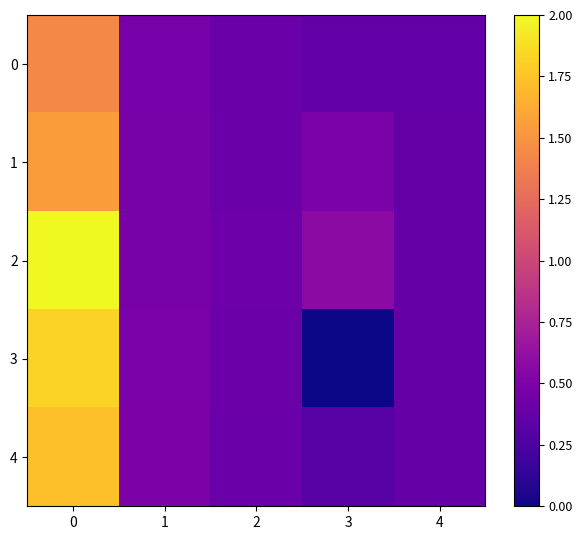

Rank the series at 1 from highest to lowest value.

4, 3, 2, 1, 0